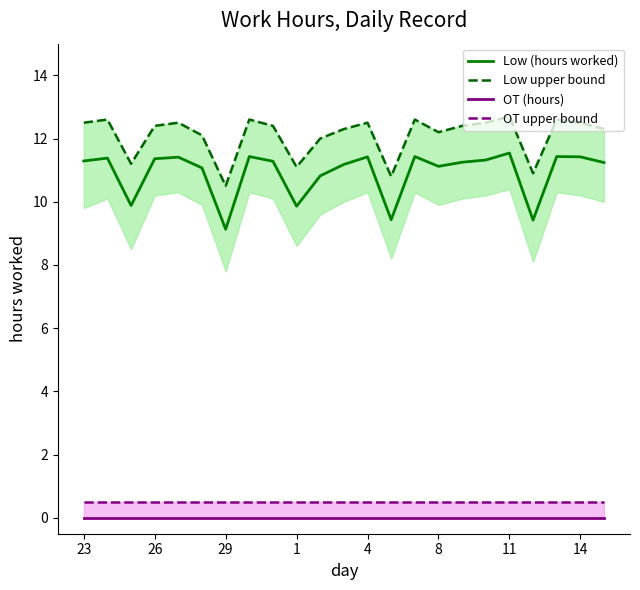

True or false: OT (hours) and Low (hours worked) cross at least once.

False